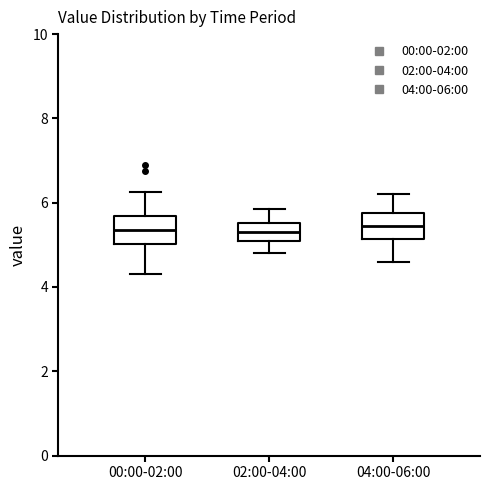

Reading left to right, transcribe this box plot: for each box, give where its median line is, the range the box spans, and where its two whiskers end, as read against the y-axis. The values are not printed on the chart, so give them approximately, as read against the axis.

00:00-02:00: median 5.4, box 5.0 to 5.6, whiskers 4.4 to 6.2
02:00-04:00: median 5.4, box 5.2 to 5.6, whiskers 4.8 to 5.8
04:00-06:00: median 5.4, box 5.2 to 5.8, whiskers 4.6 to 6.2